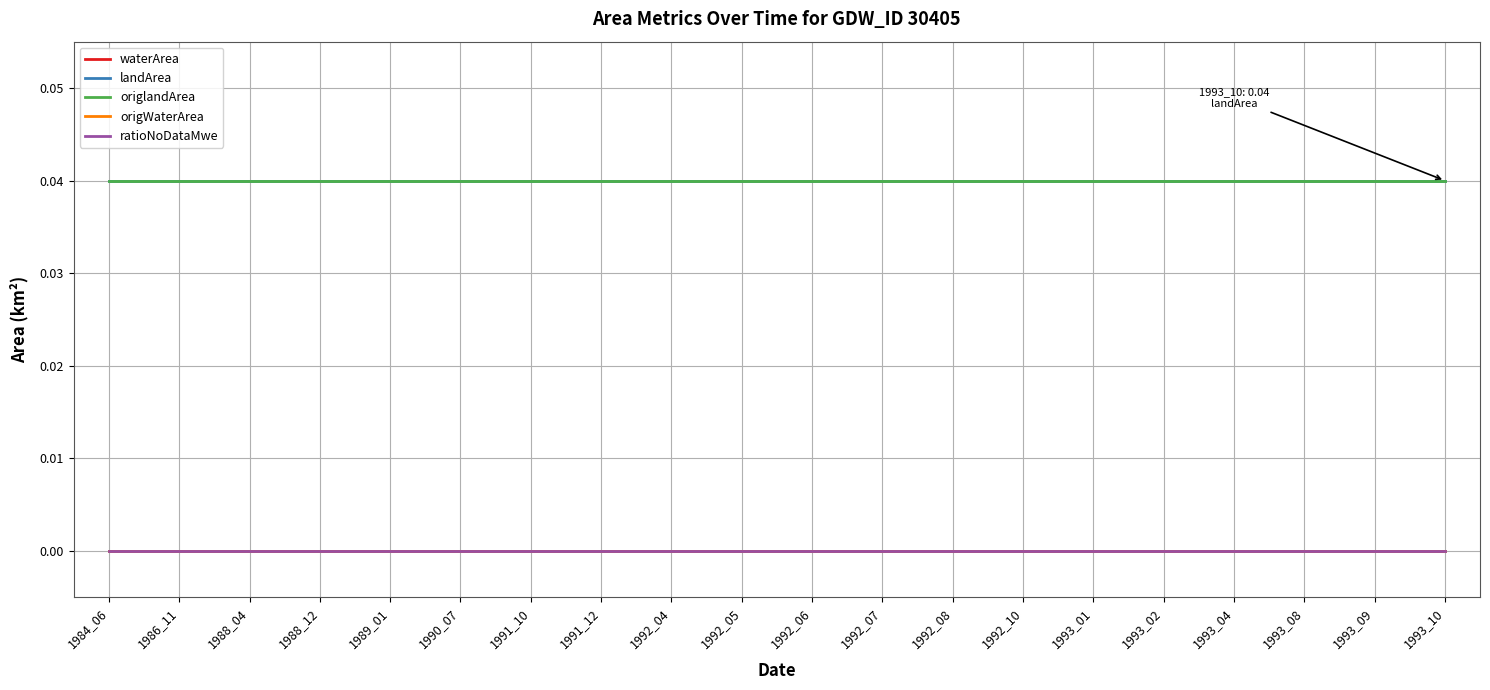

The landArea series shows 0.0 at 1989_01. True or false?

True